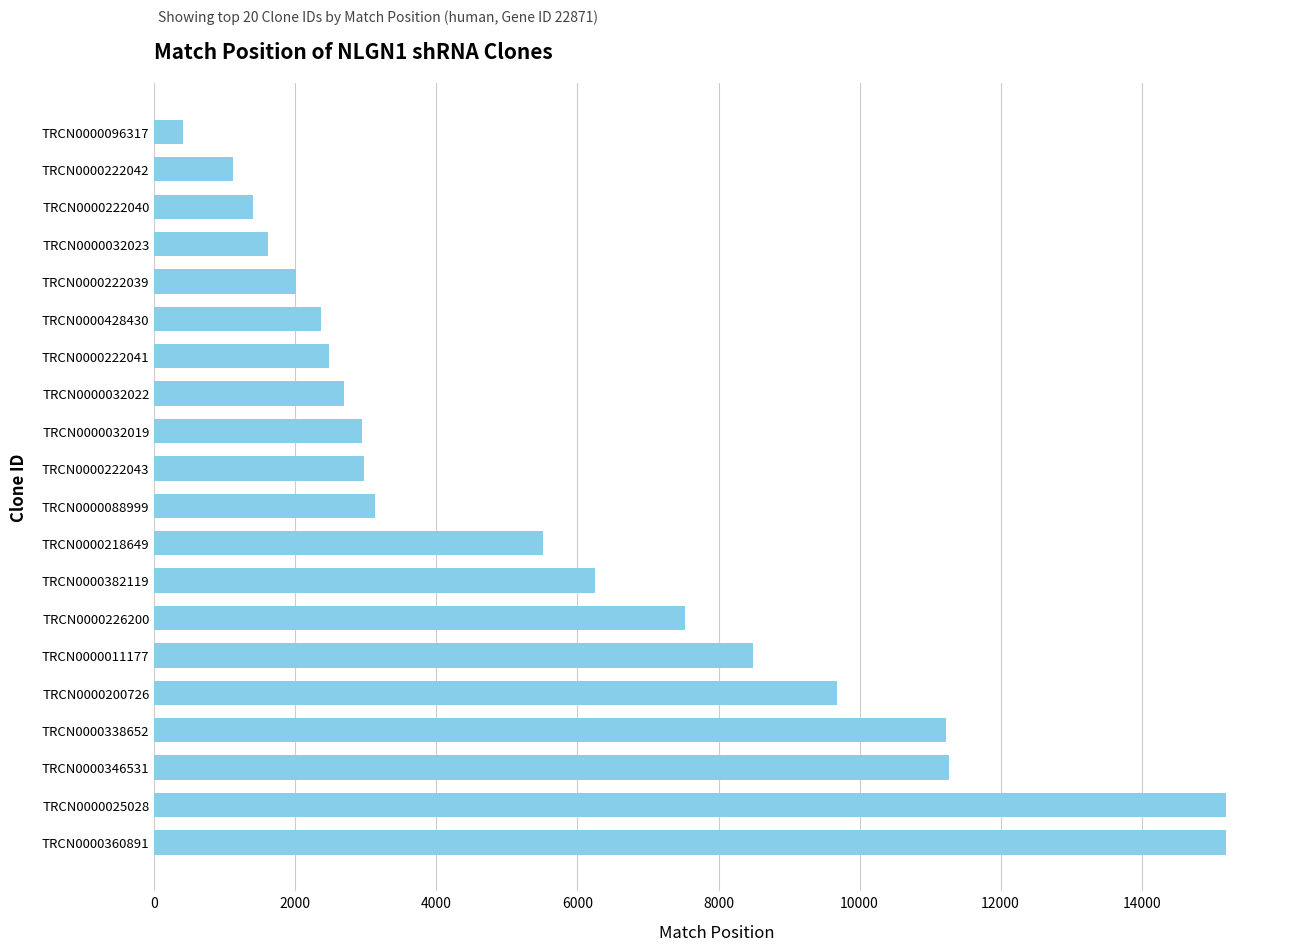

Which label corresponds to the smallest value in the chart?

TRCN0000096317